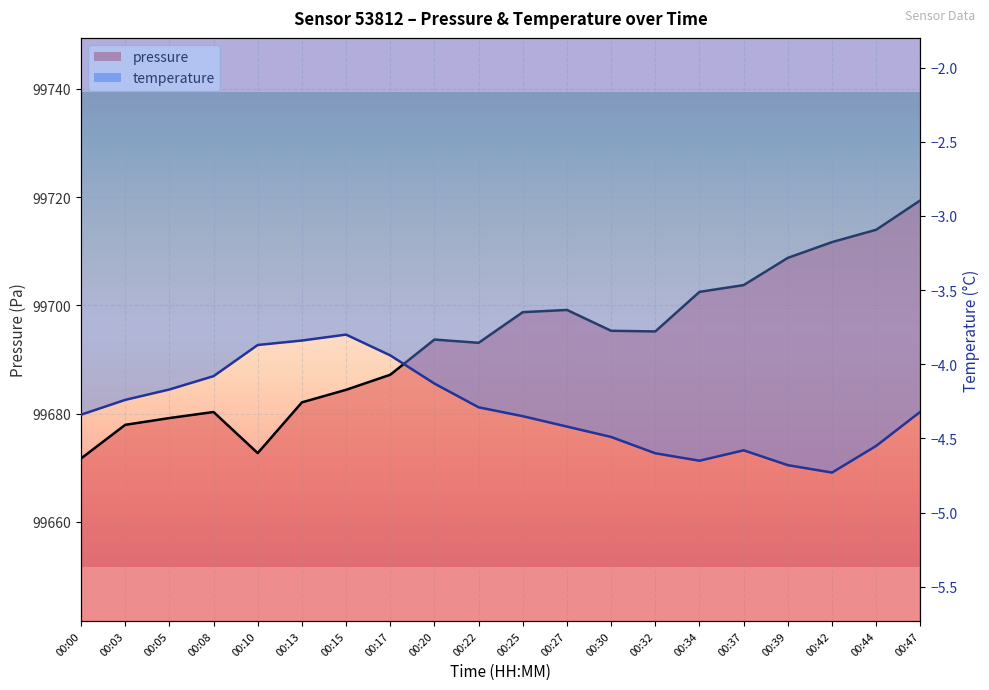

Count the number of categories in the chart.

20